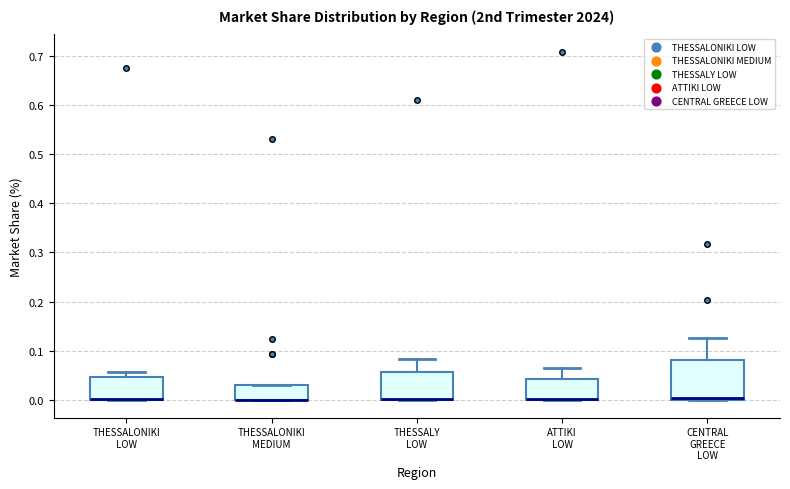

Reading left to right, read every box against the y-axis: the position of its median line, the range the box covers, and the ends of its whiskers. The values are not printed on the chart, so give them approximately, as read against the axis.

THESSALONIKI LOW: median 0.00 (drawn on the box's lower edge), box 0.00 to 0.05, whiskers 0.00 to 0.06
THESSALONIKI MEDIUM: median 0.00 (drawn on the box's lower edge), box 0.00 to 0.03, whiskers 0.00 to 0.03
THESSALY LOW: median 0.00 (drawn on the box's lower edge), box 0.00 to 0.06, whiskers 0.00 to 0.08
ATTIKI LOW: median 0.00 (drawn on the box's lower edge), box 0.00 to 0.04, whiskers 0.00 to 0.07
CENTRAL GREECE LOW: median 0.00 (just above the box's lower edge), box 0.00 to 0.08, whiskers 0.00 to 0.13